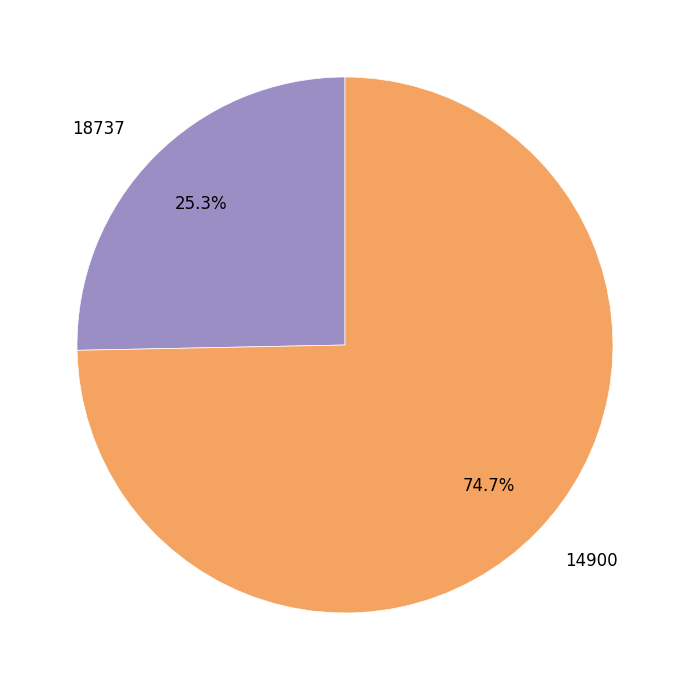

To the nearest percent, what is the combined percentage of 14900 and 18737?

100%